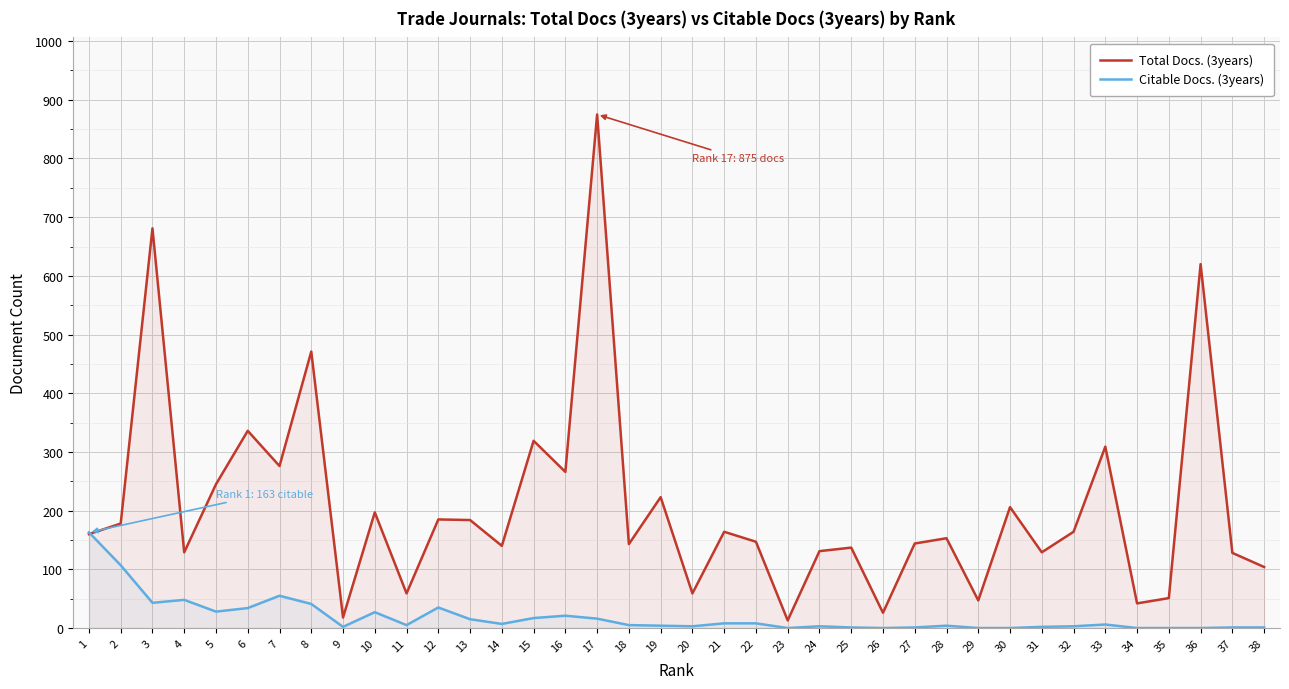

Does the chart display data point markers on the line(s)?

No